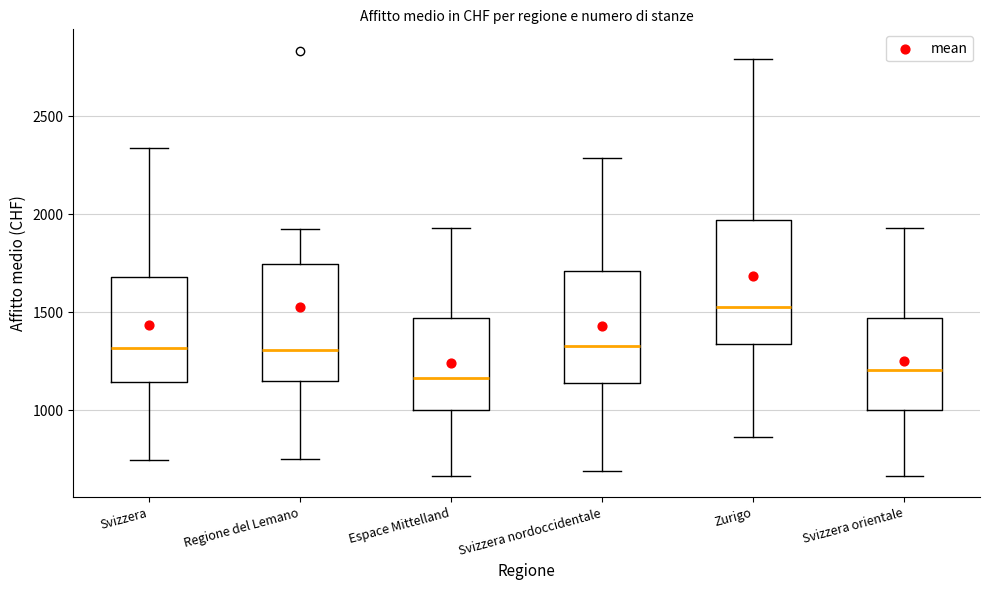

Which box has the highest median line?

Zurigo